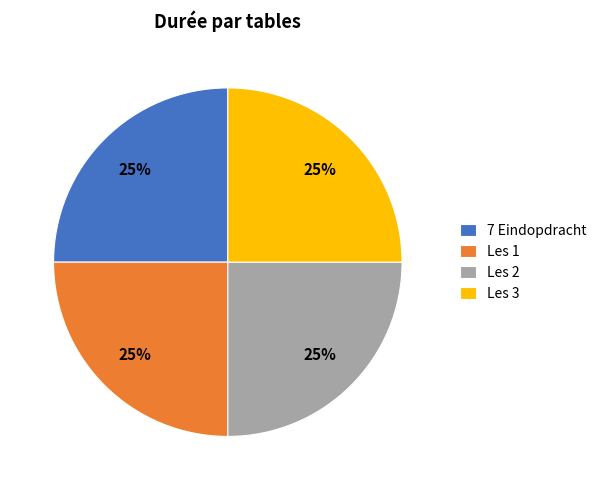

The Les 1 slice represents 25% of the pie. True or false?

True